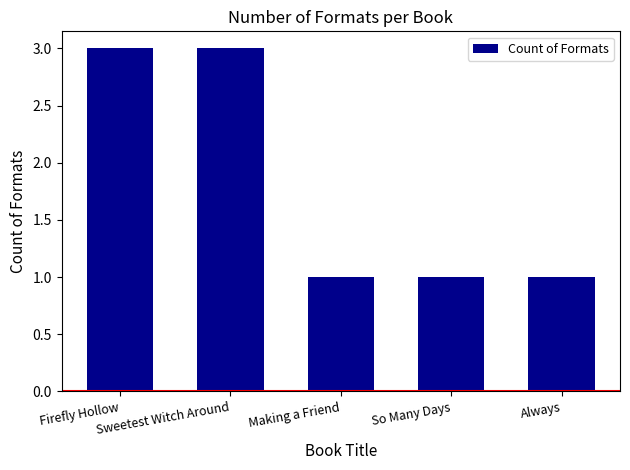

What is the value of the 4th bar from the left?

1